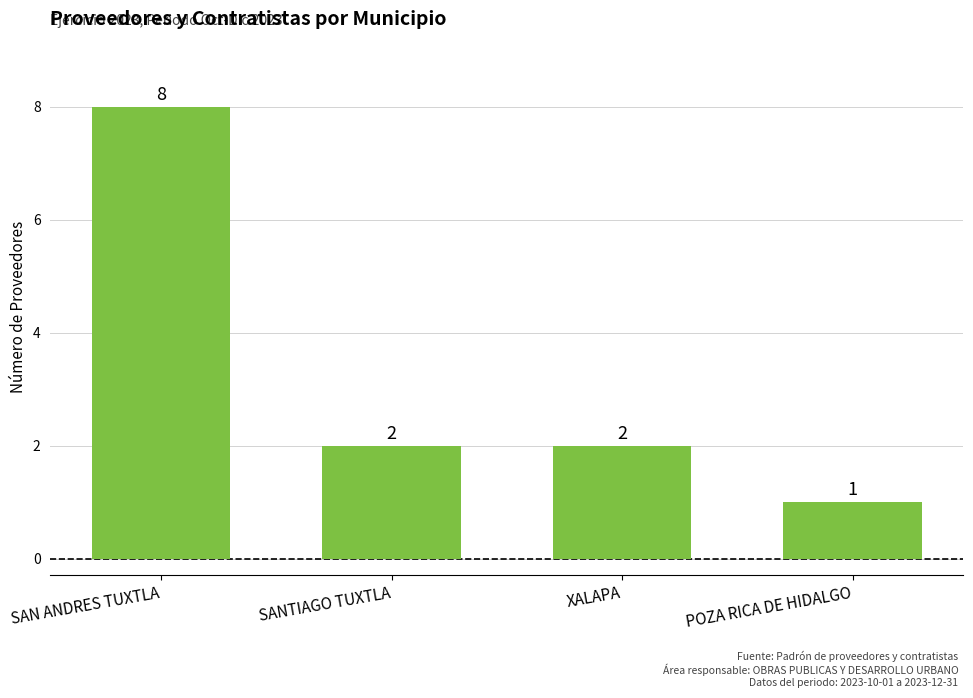

Reading left to right, transcribe all the data shown in this chart.

SAN ANDRES TUXTLA=8	SANTIAGO TUXTLA=2	XALAPA=2	POZA RICA DE HIDALGO=1